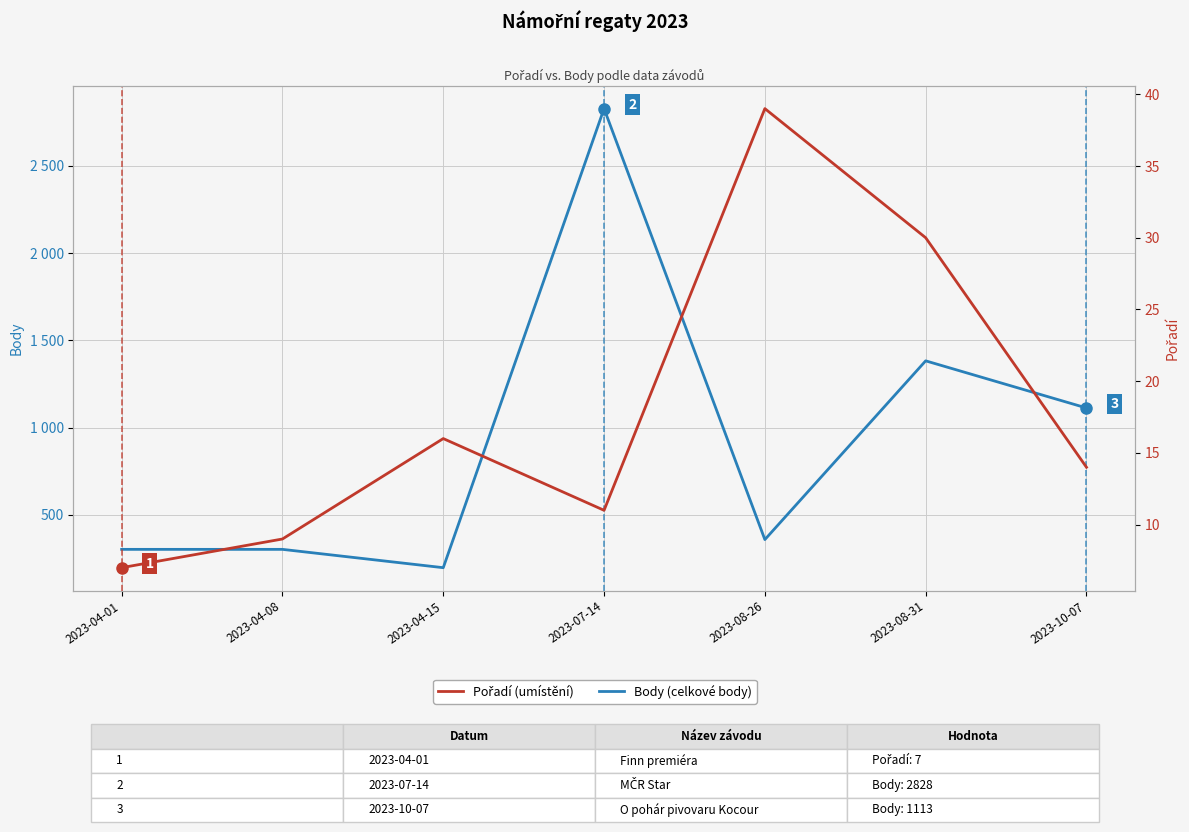

Which series has the largest range (max minus min)?

Body (celkové body)